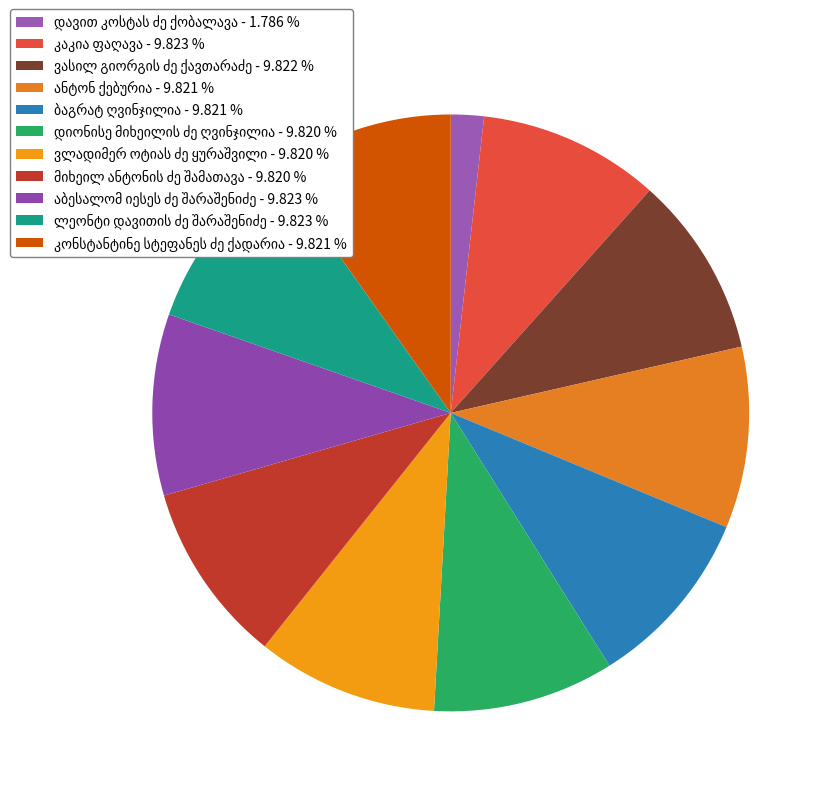

To the nearest percent, what percentage of the pie is მიხეილ ანტონის ძე შამათავა?

10%